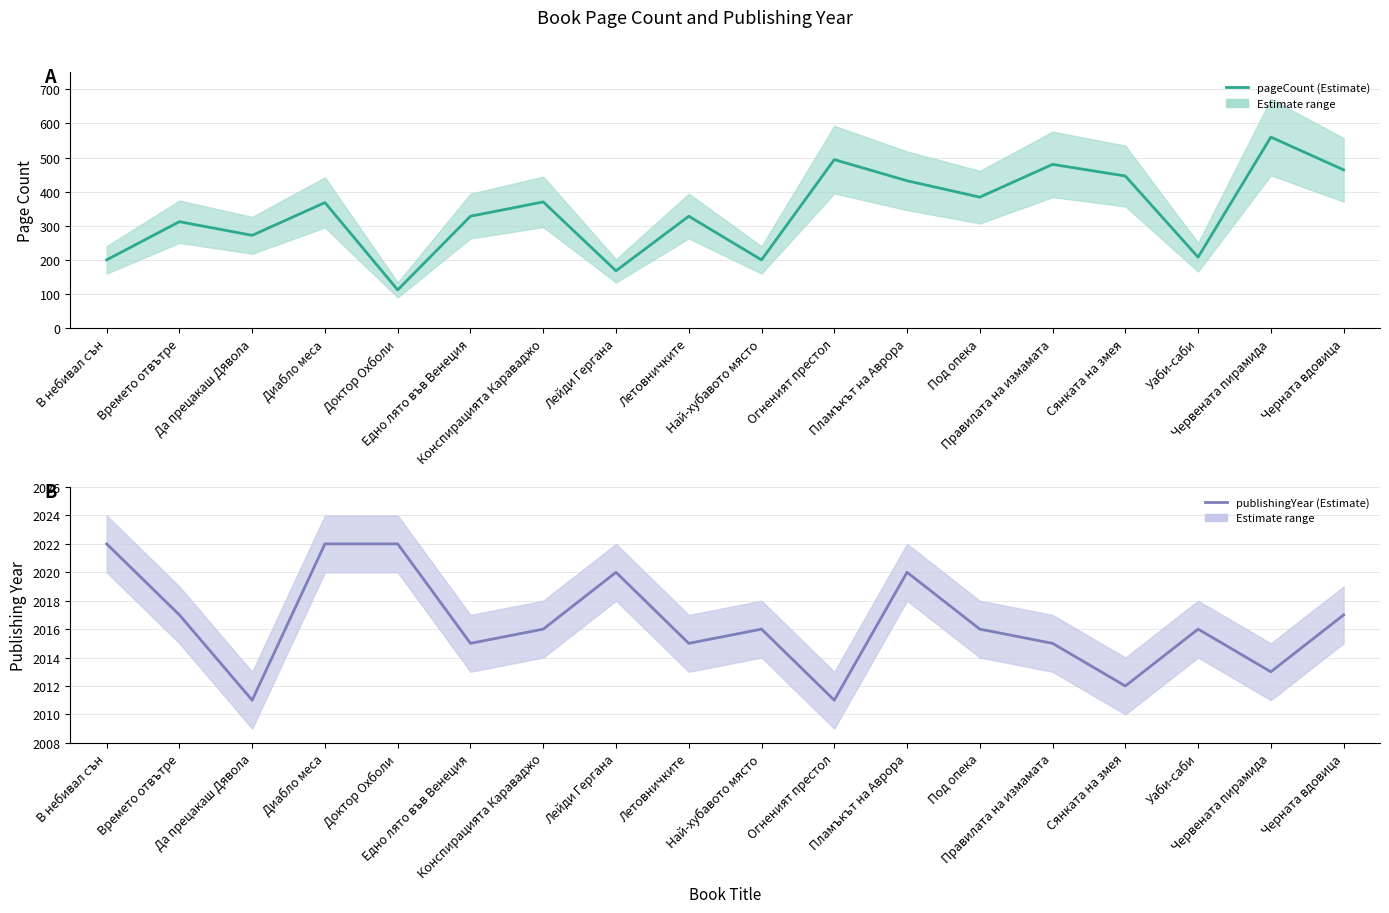

Reading left to right, extract all data points from this chart.

pageCount: 200	312	272	368	112	328	370	168	328	200	494	432	384	480	446	208	560	464
publishingYear: 2022	2017	2011	2022	2022	2015	2016	2020	2015	2016	2011	2020	2016	2015	2012	2016	2013	2017